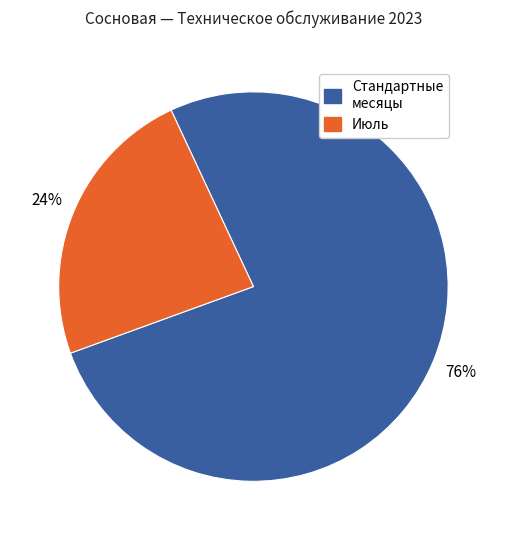

True or false: Июль accounts for 10% of the total.

False